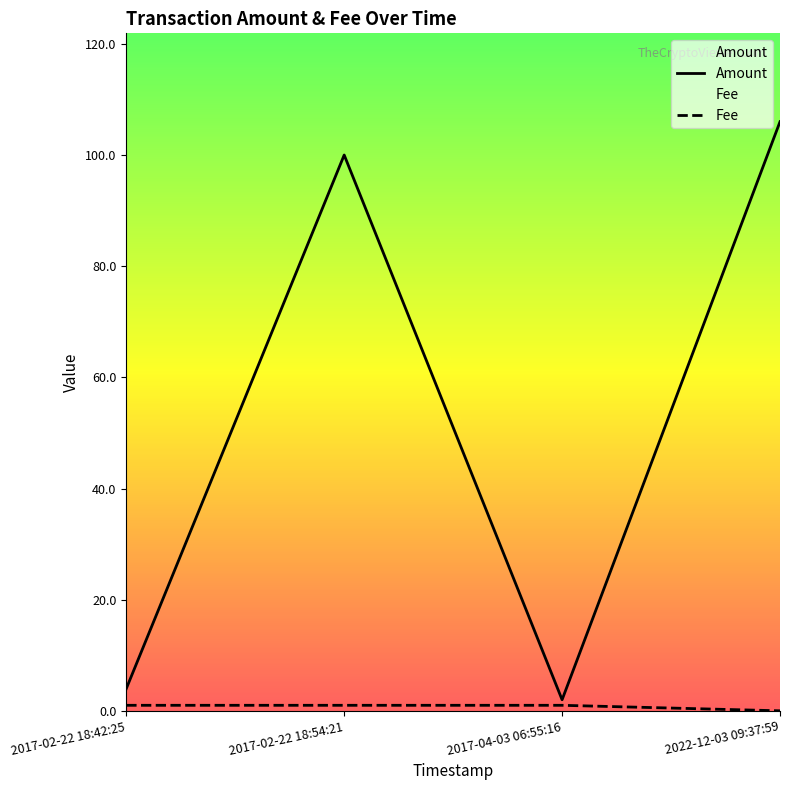

How many points are lower than both their immediate neighbors (excluding endpoints)?

1